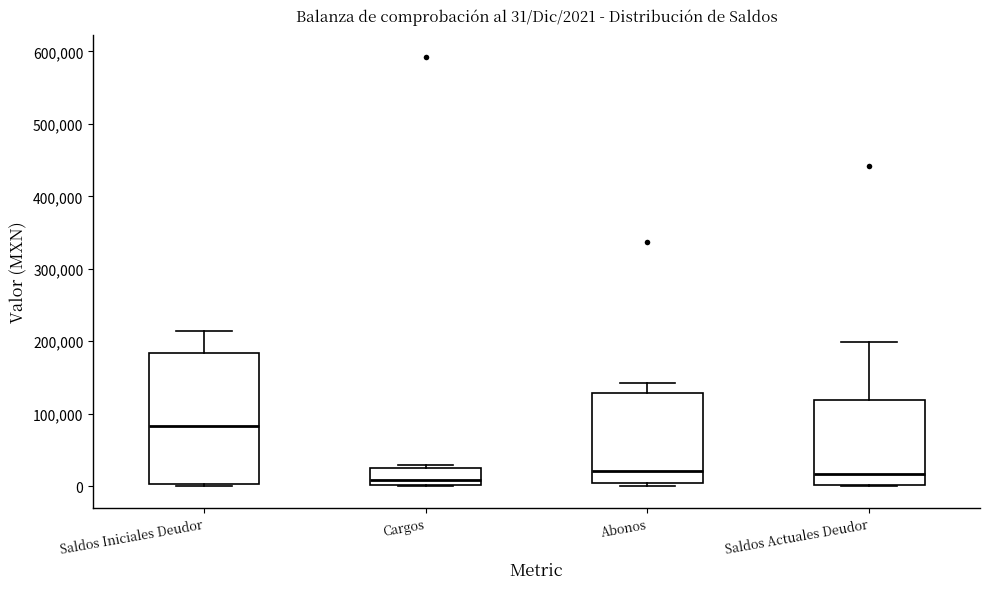

Comparing the boxes themselves (not the whiskers), which one is the tallest?

Saldos Iniciales Deudor